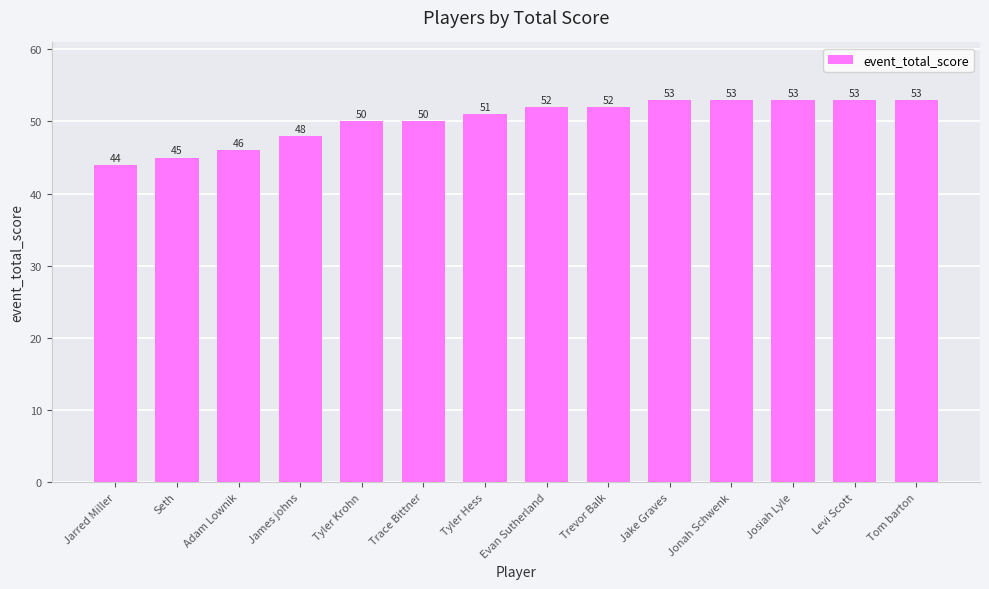

Is it true that the value at Tom barton is 79?

False